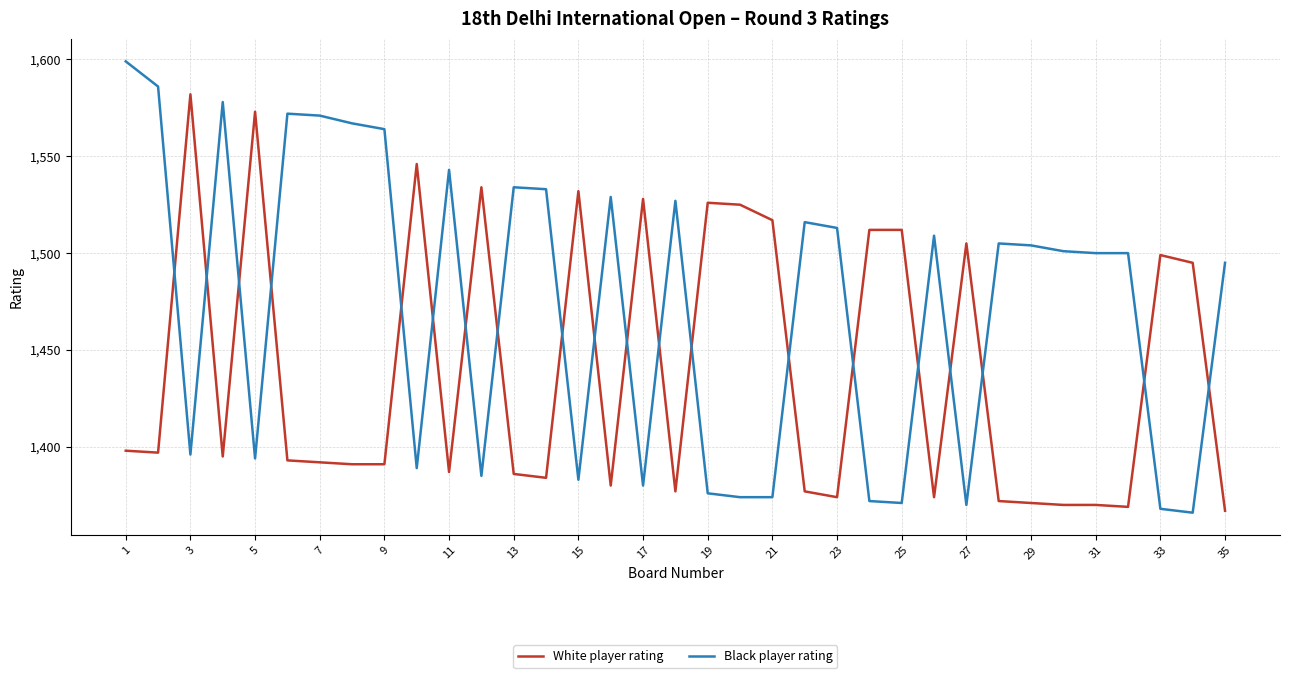

List the series in order of their peak value, lowest first.

White player rating, Black player rating